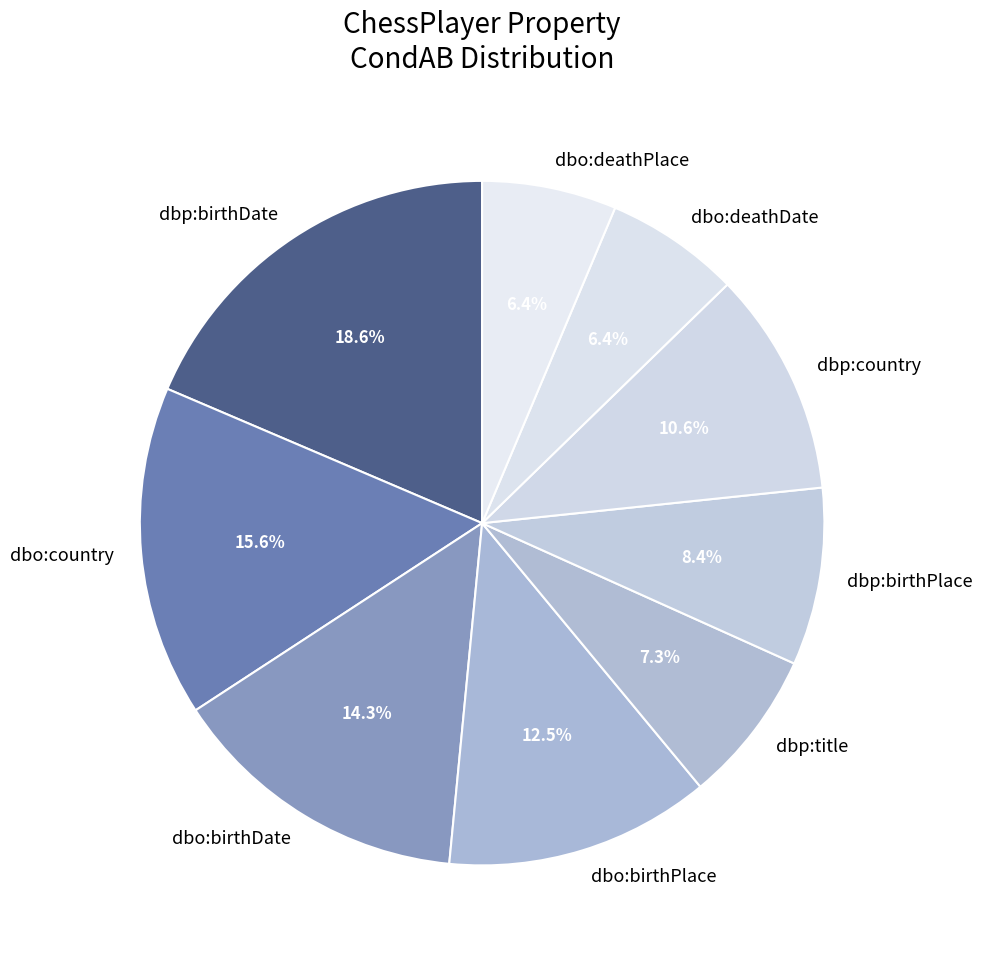

Count the number of slices in the pie.

9